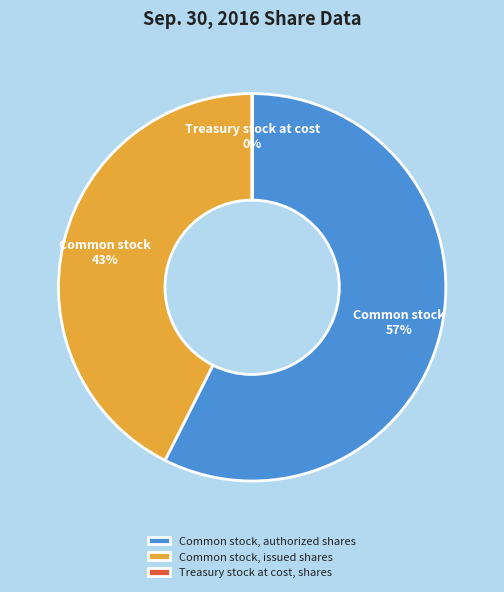

What percentage is the Common stock, authorized shares slice, to the nearest percent?

57%